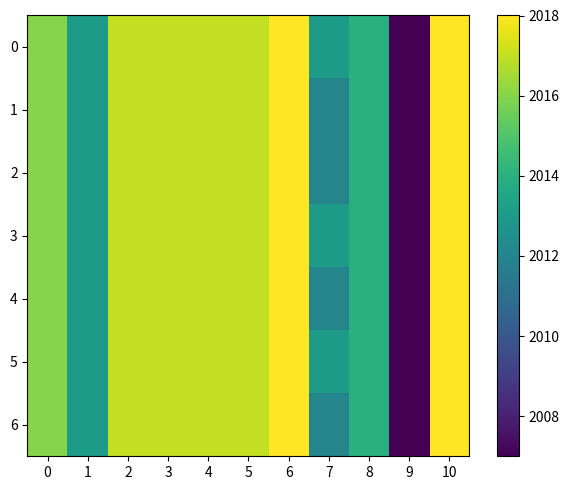

At how many categories does at least one series exceed 2010?

10